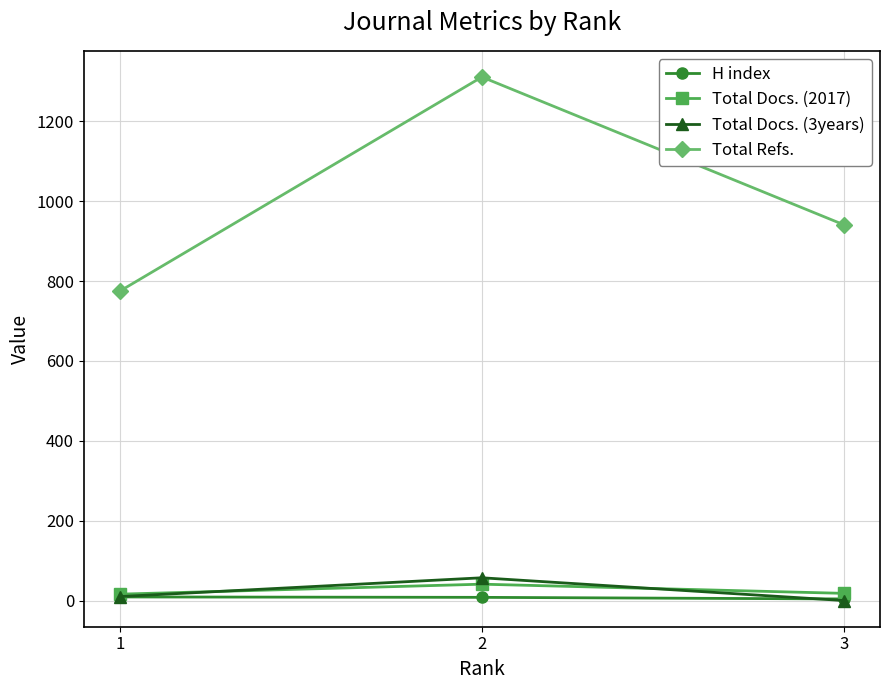

Rank the categories by Total Refs. value from lowest to highest.

1, 3, 2